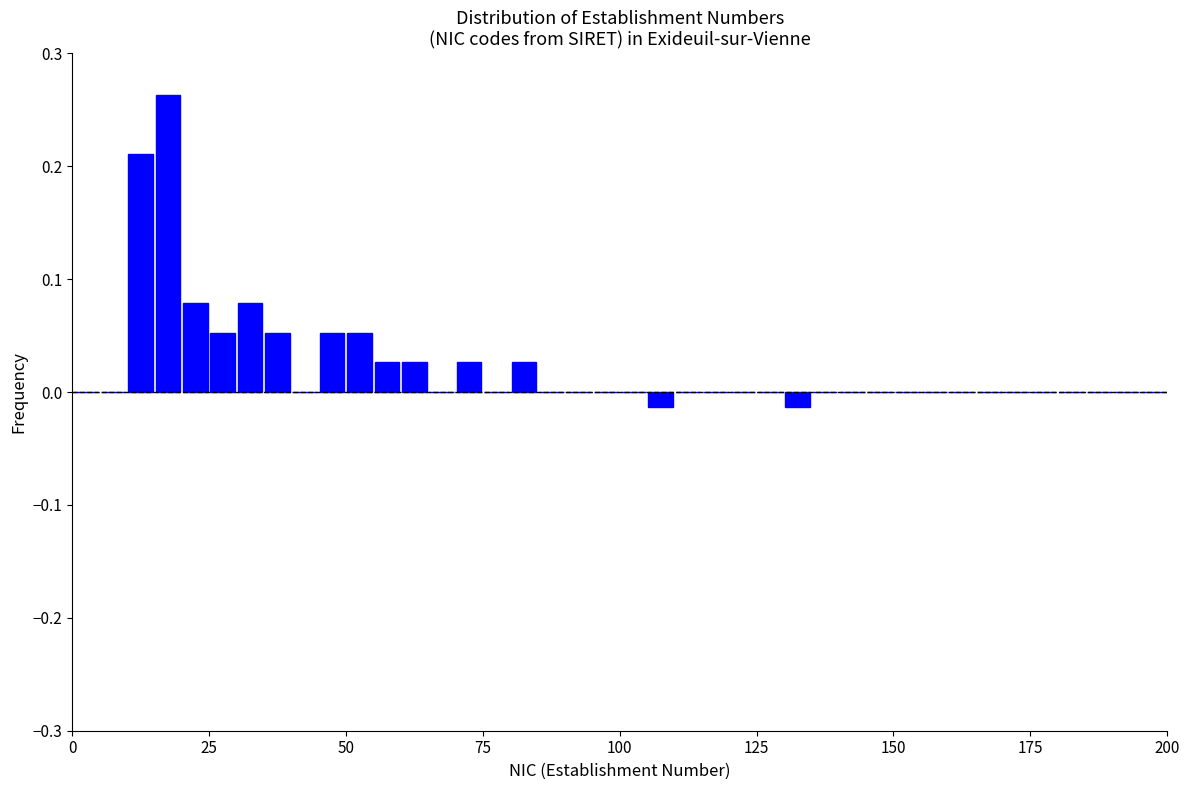

Around what value on the x-axis is the tallest bar? Give the approximate position of its centre, as read against the axis.

20